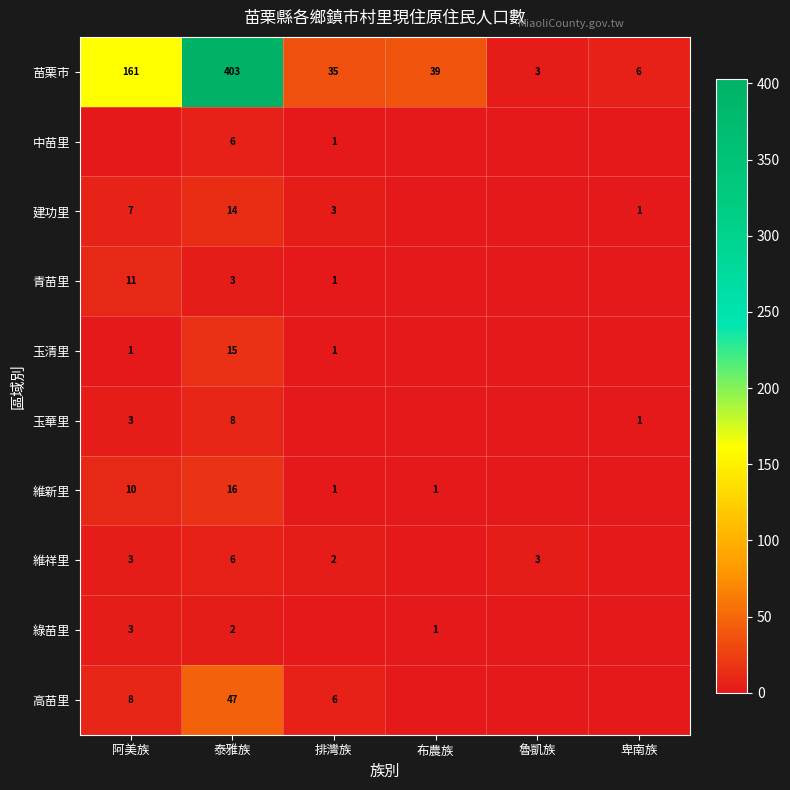

What is the spread (max minus min) of values at 泰雅族?

401